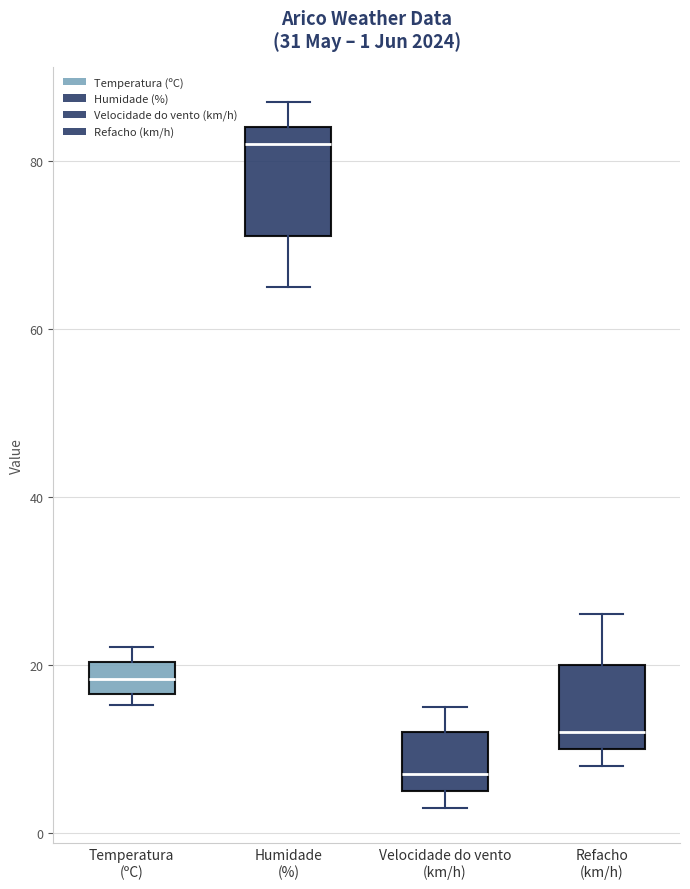

Which box has the lowest median line?

Velocidade do vento (km/h)